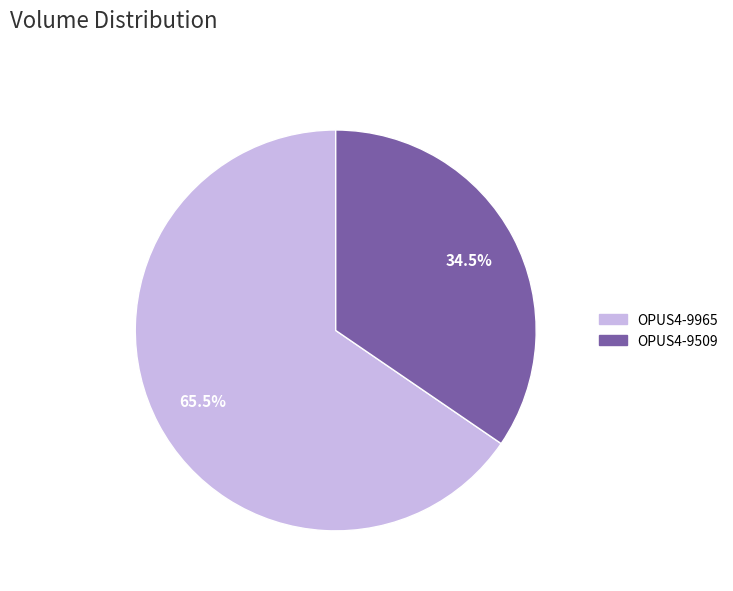

Is the sum of OPUS4-9965 and OPUS4-9509 greater than half?

Yes